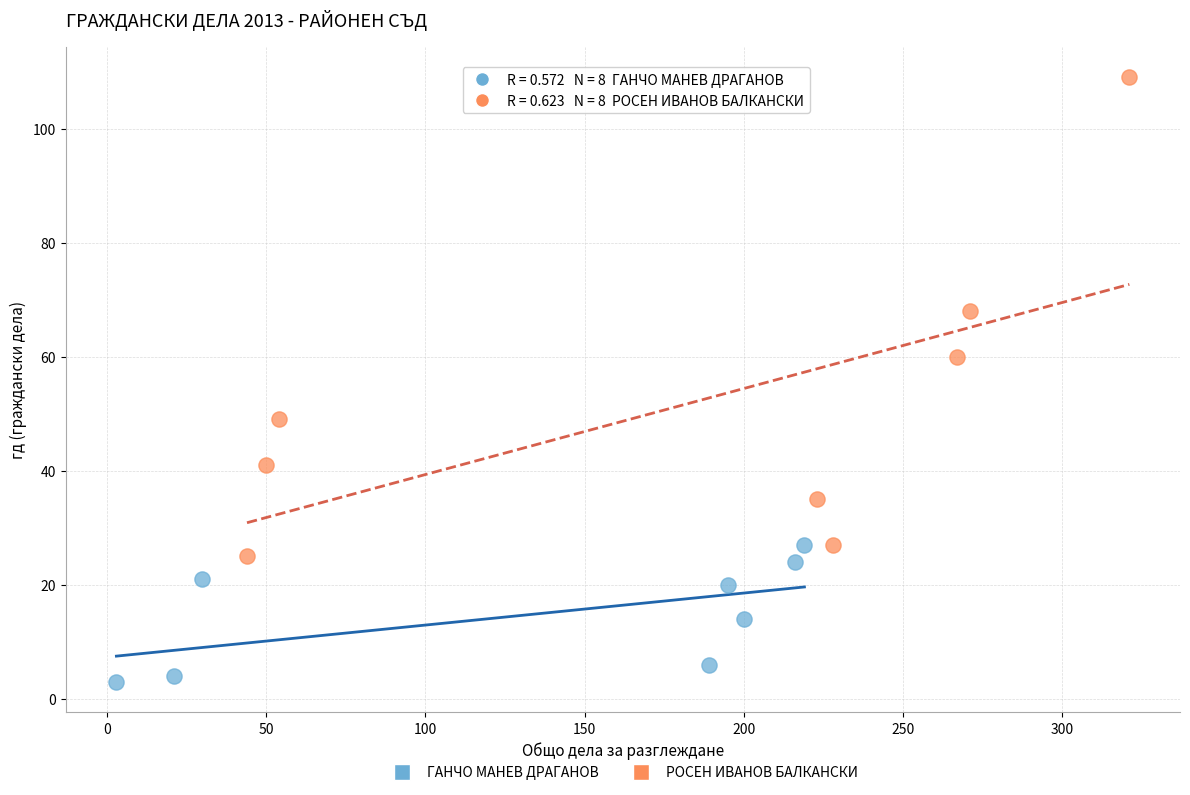

Which series contains the highest Y value?

РОСЕН ИВАНОВ БАЛКАНСКИ